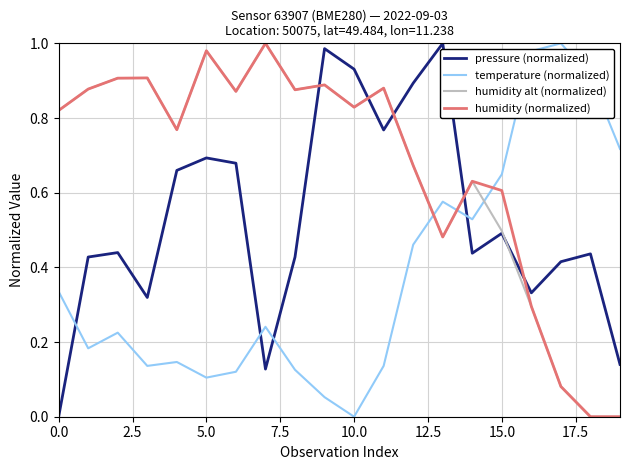

After their last crossing, which series has the higher values: humidity (normalized) or temperature (normalized)?

temperature (normalized)